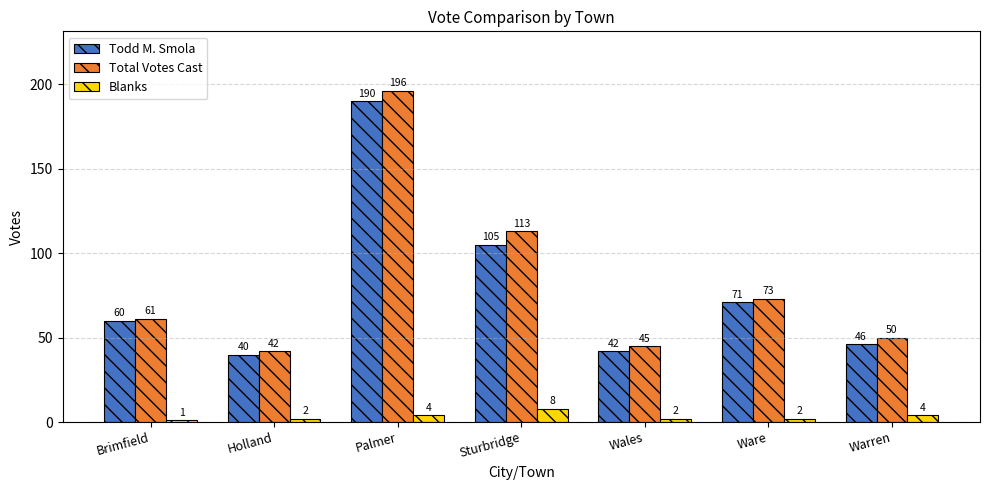

What is the sum of all Todd M. Smola values?

554